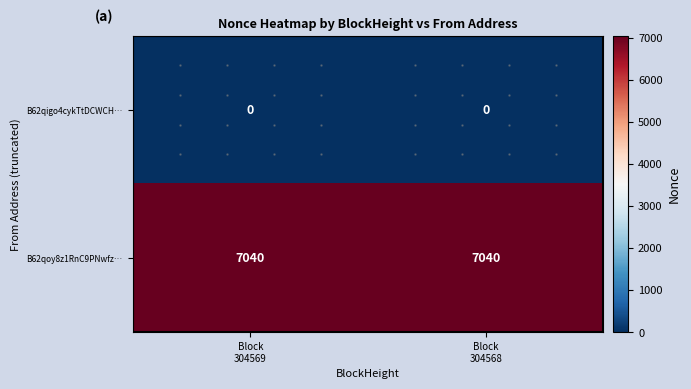

What is the greatest value displayed?

7040